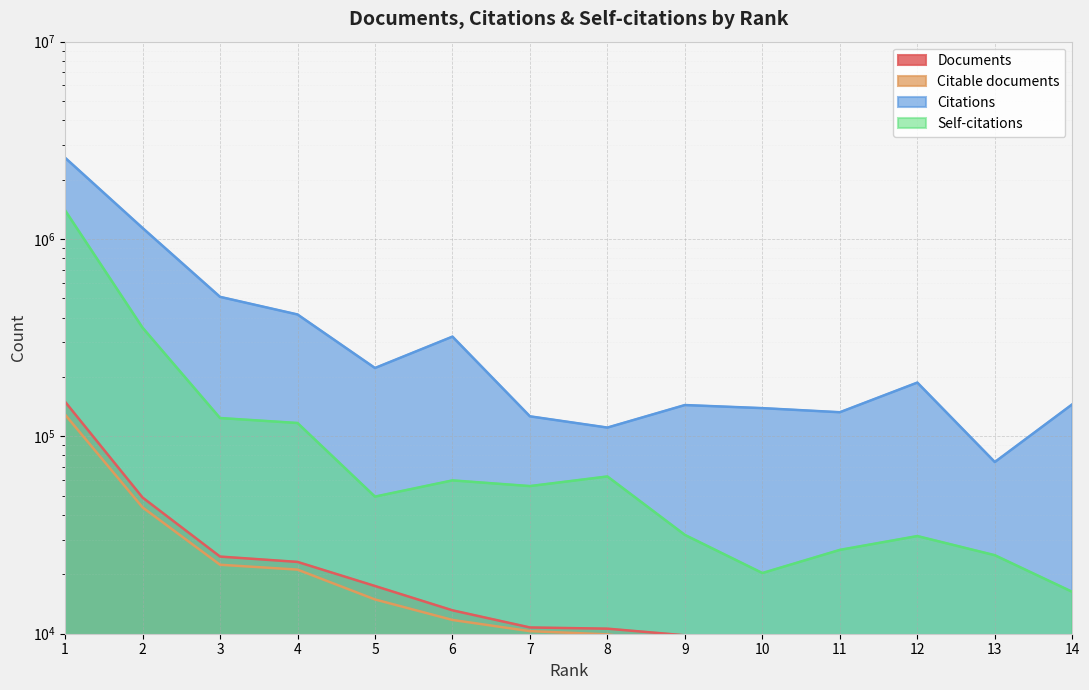

How many categories are shown in the chart?

14